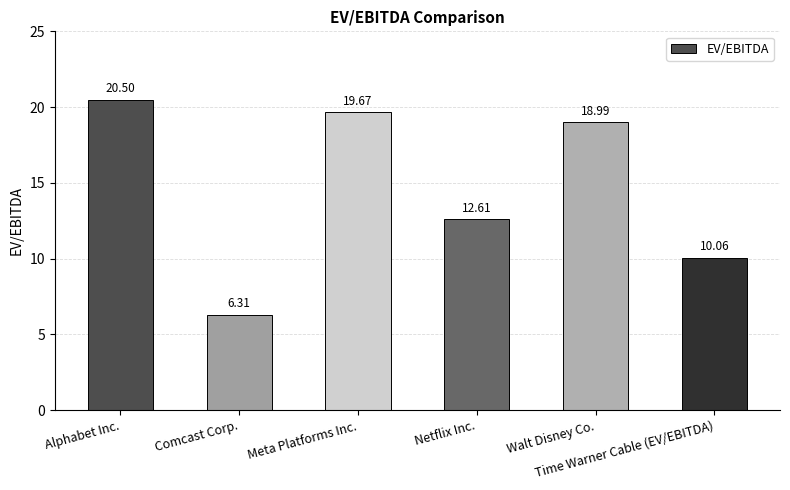

What is the maximum value shown in the chart?

20.5